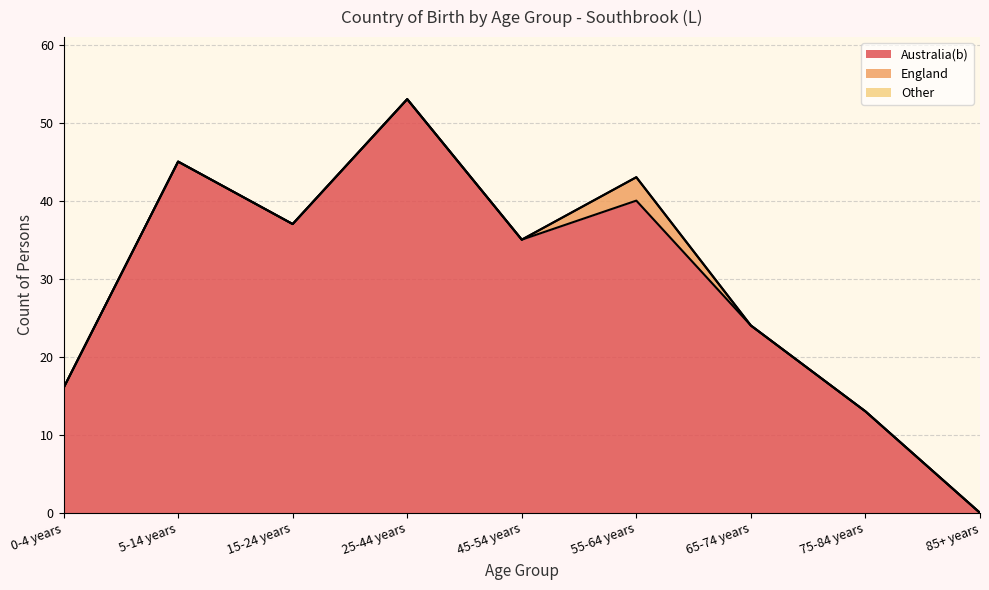

How many lines are shown in the chart?

3